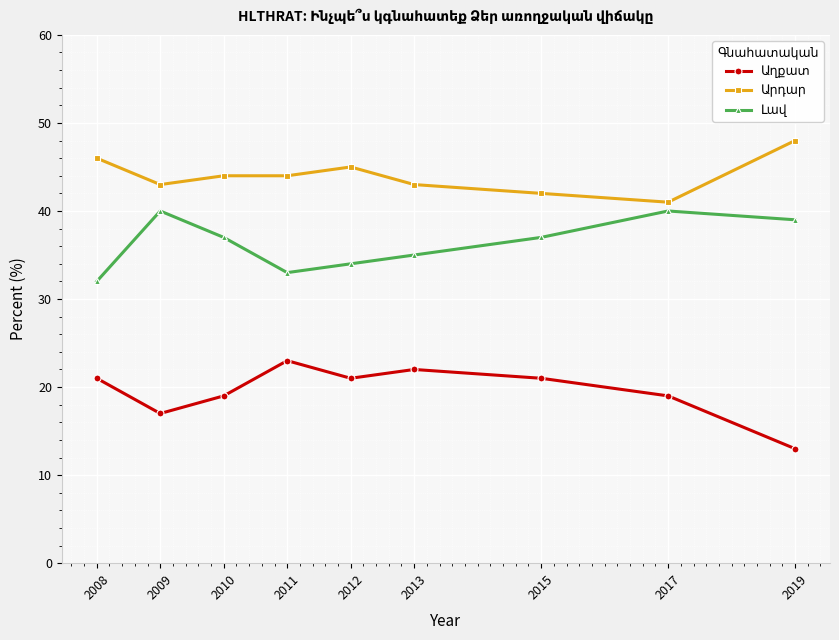

What is the difference between the highest and lowest values at 2013?

21